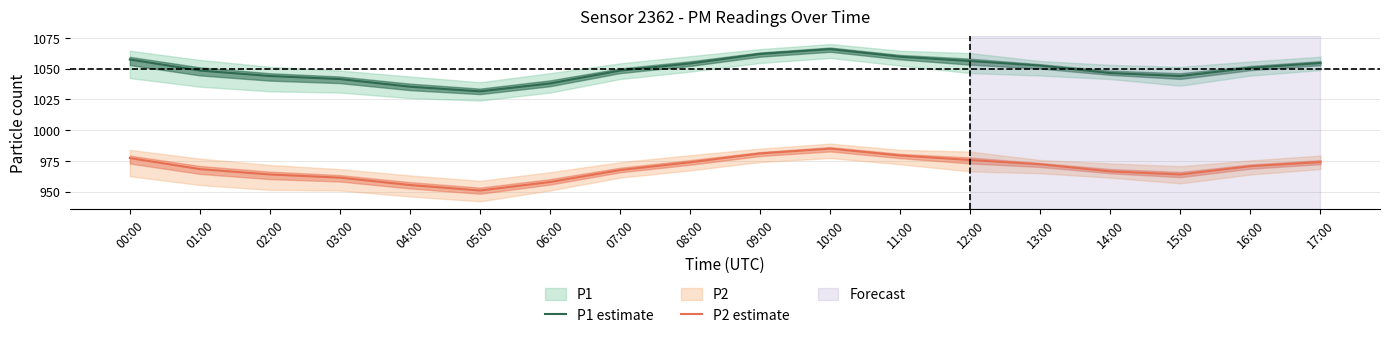

What is the maximum value for P1 estimate?

1065.9